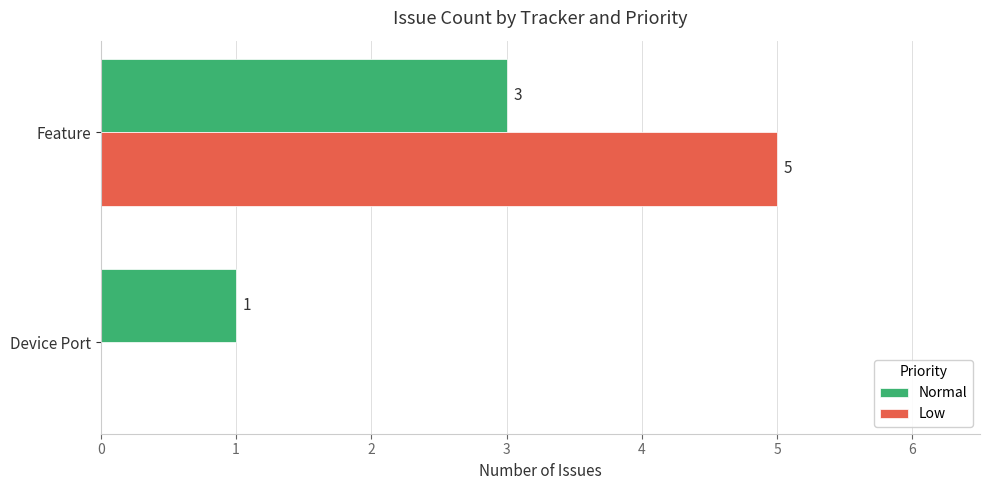

Which series has the largest range (max minus min)?

Low